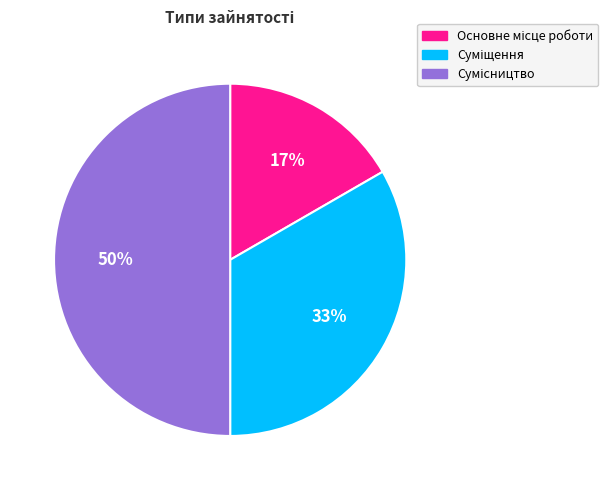

To the nearest percent, what is the difference between the largest and smallest slice percentages?

33%